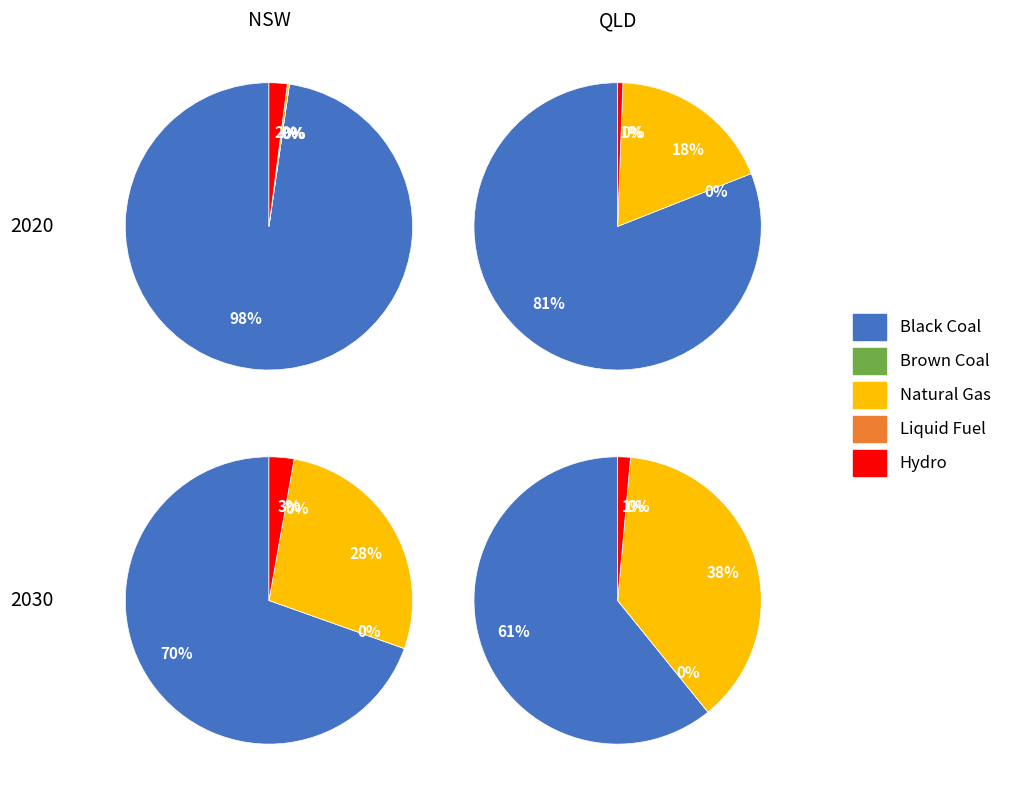

Combined, what portion of the pie is Hydro and Natural Gas?

2.3%